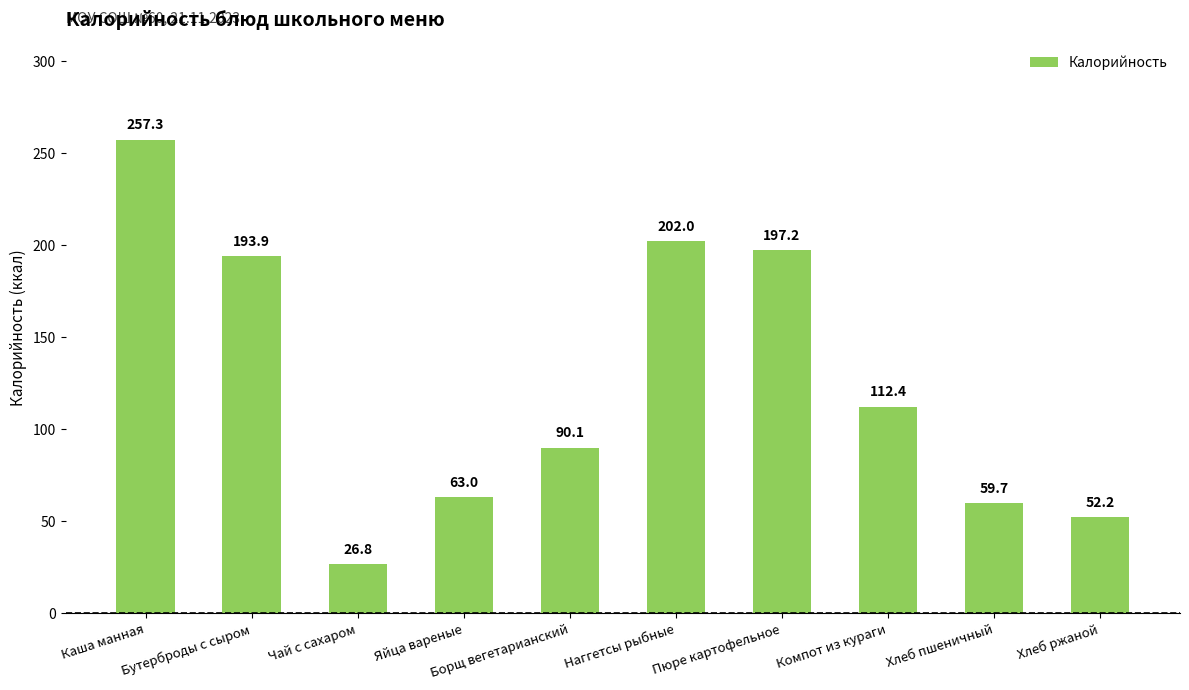

What is the maximum value shown in the chart?

257.3